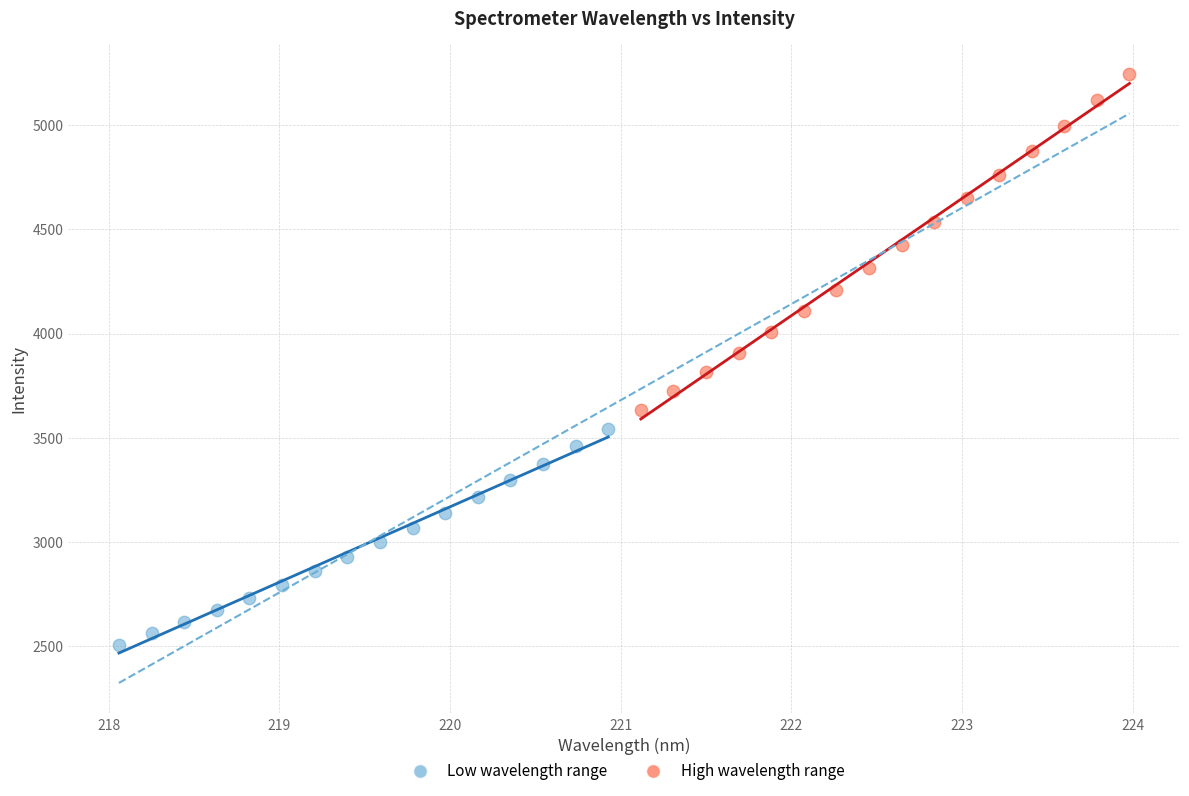

Which series contains the lowest Y value?

Low wavelength range